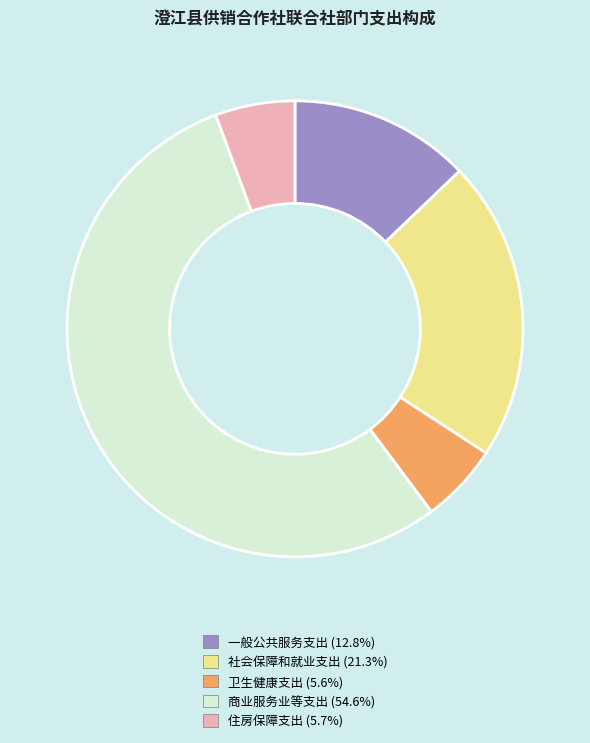

Between 一般公共服务支出 and 卫生健康支出, which is larger?

一般公共服务支出